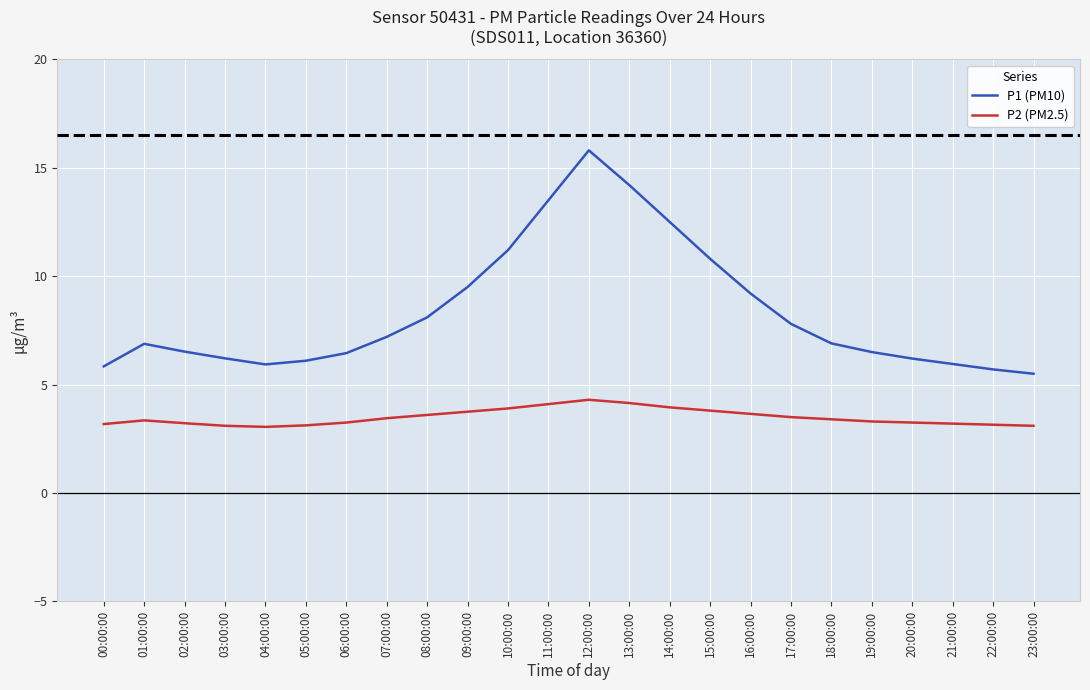

Rank the series by their maximum value, from highest to lowest.

P1 (PM10), P2 (PM2.5)